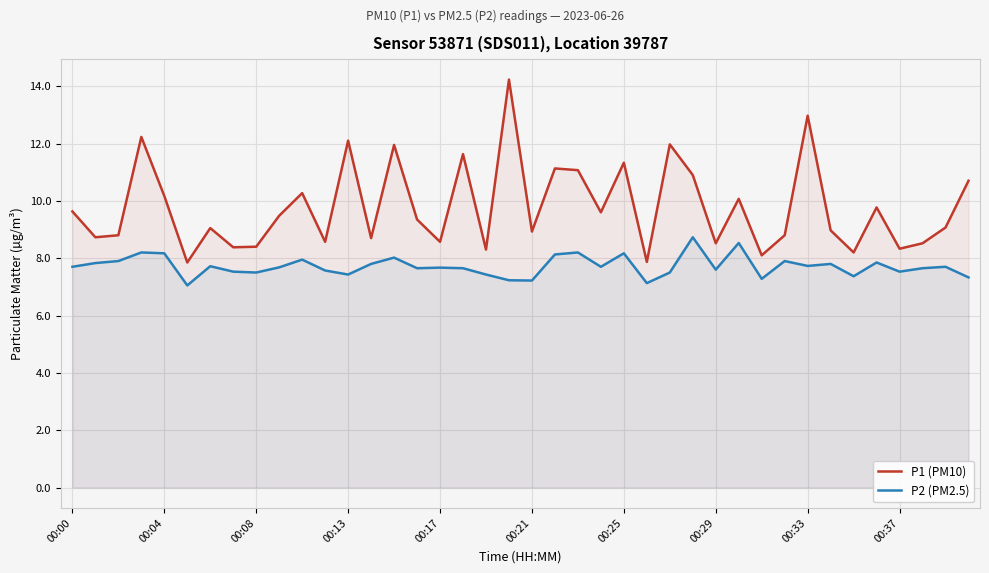

Rank the series by their average value, from highest to lowest.

P1 (PM10), P2 (PM2.5)